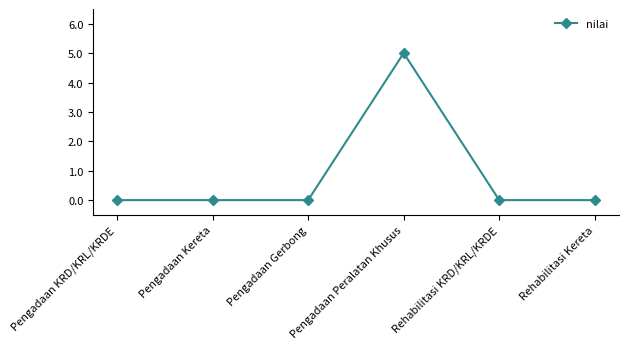

The value at Pengadaan Gerbong is 3. True or false?

False